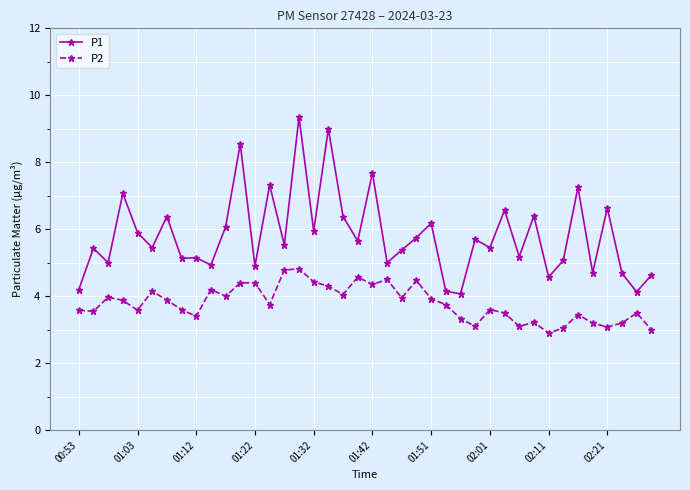

What is the average value of the P1 series?

5.8